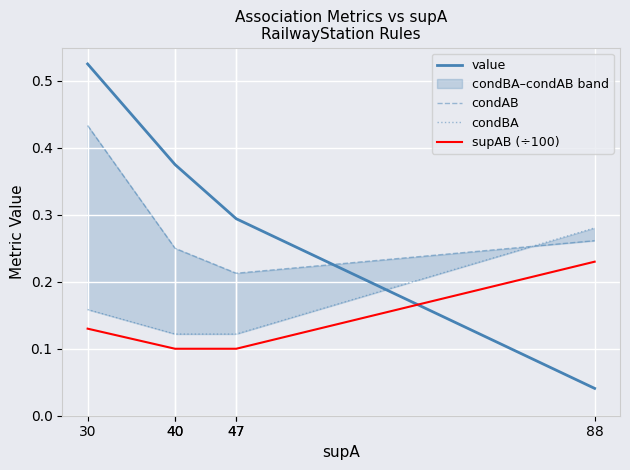

Reading left to right, list all the values displayed in this chart.

value: 30=0.5	40=0.4	40=0.4	47=0.3	47=0.3	88=0.0
condAB: 30=0.4	40=0.2	40=0.2	47=0.2	47=0.2	88=0.3
condBA: 30=0.2	40=0.1	40=0.1	47=0.1	47=0.1	88=0.3
supAB (÷100): 30=0.1	40=0.1	40=0.1	47=0.1	47=0.1	88=0.2